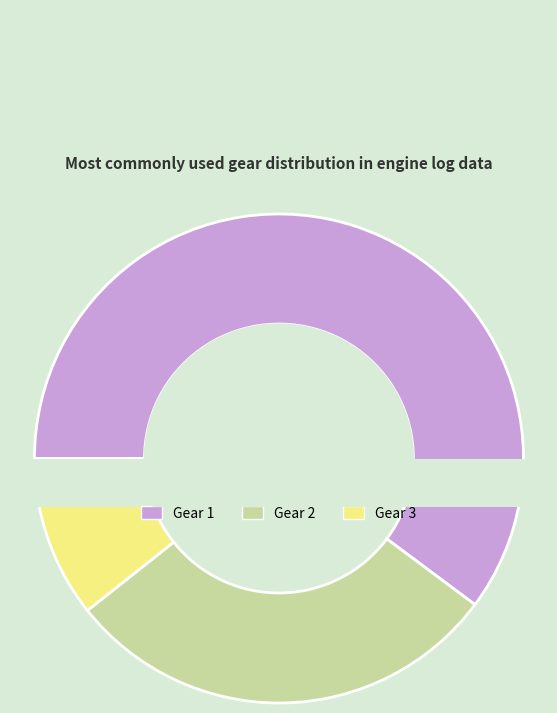

How many segments does this pie chart have?

3